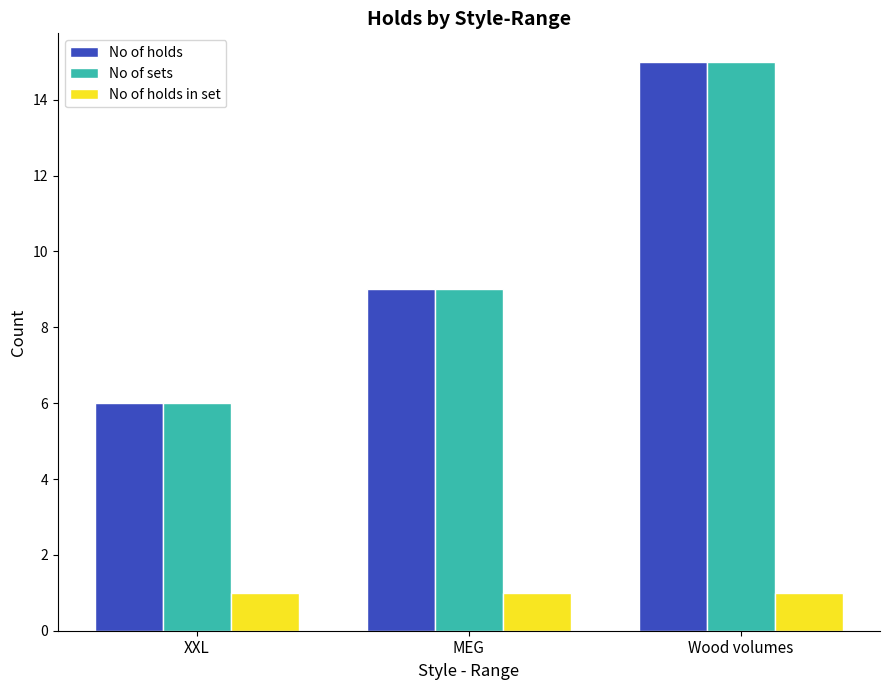

What is the spread (max minus min) of values at XXL?

5